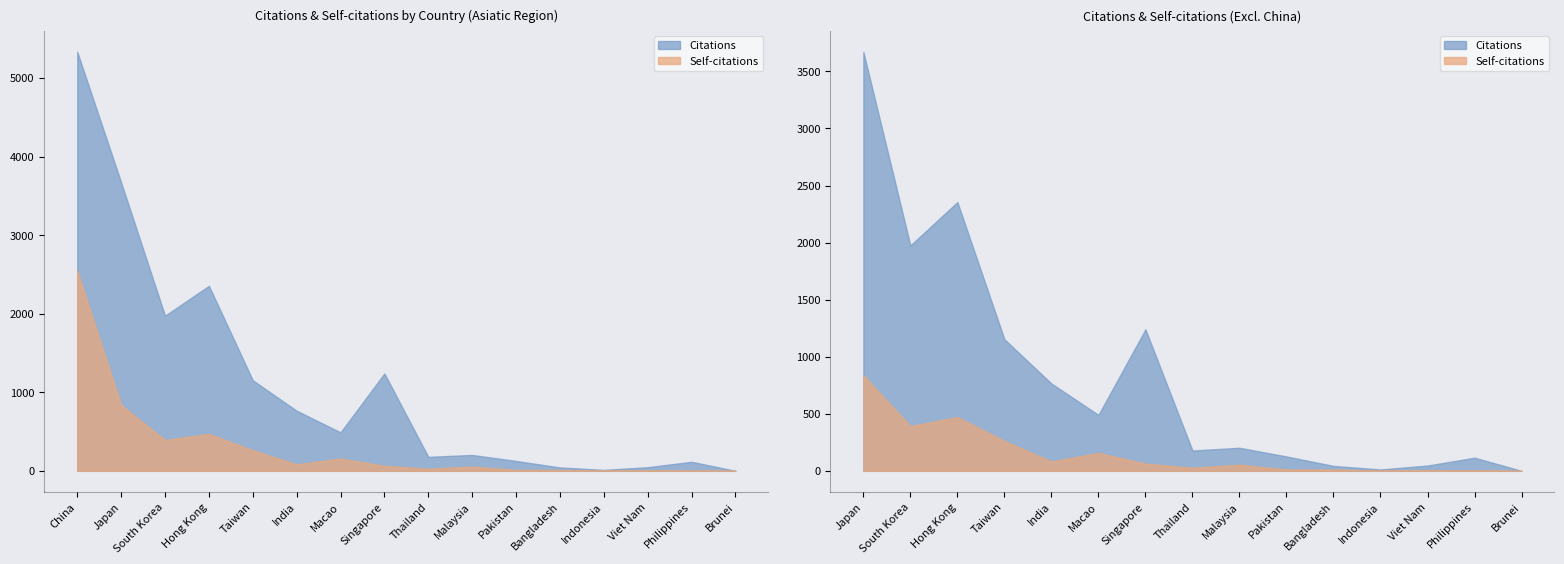

What is the label of the 4th point from the right?

Indonesia